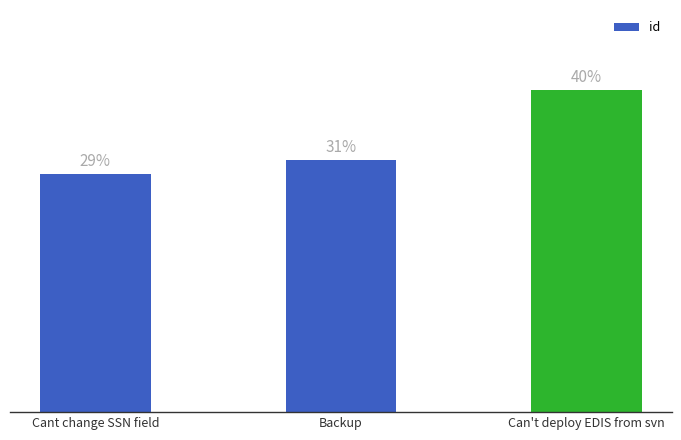

Rank the categories by value from highest to lowest.

Can't deploy EDIS from svn, Backup, Cant change SSN field